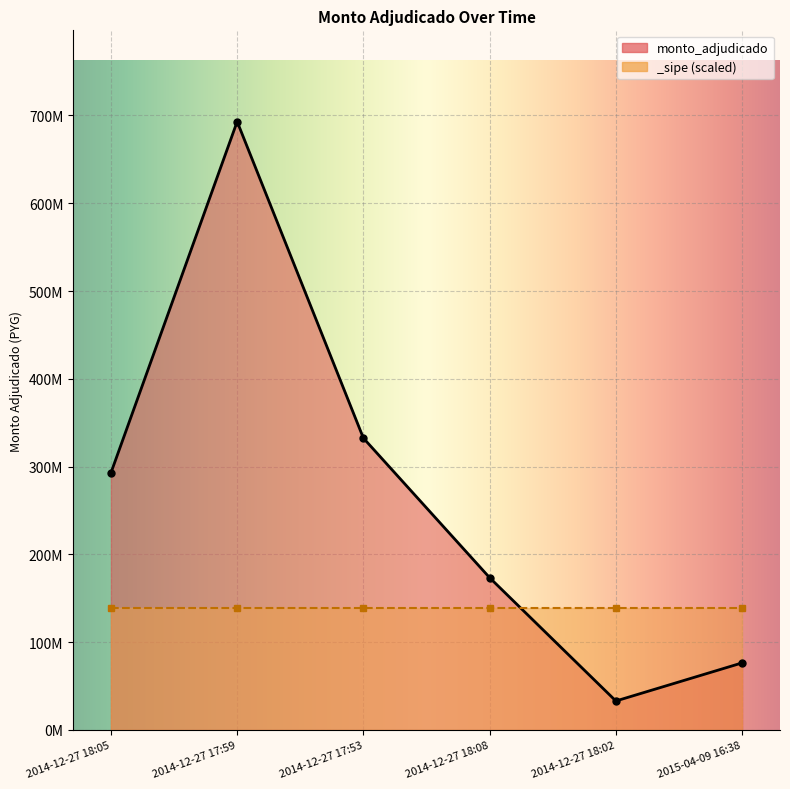

Does the chart have visible grid lines?

Yes